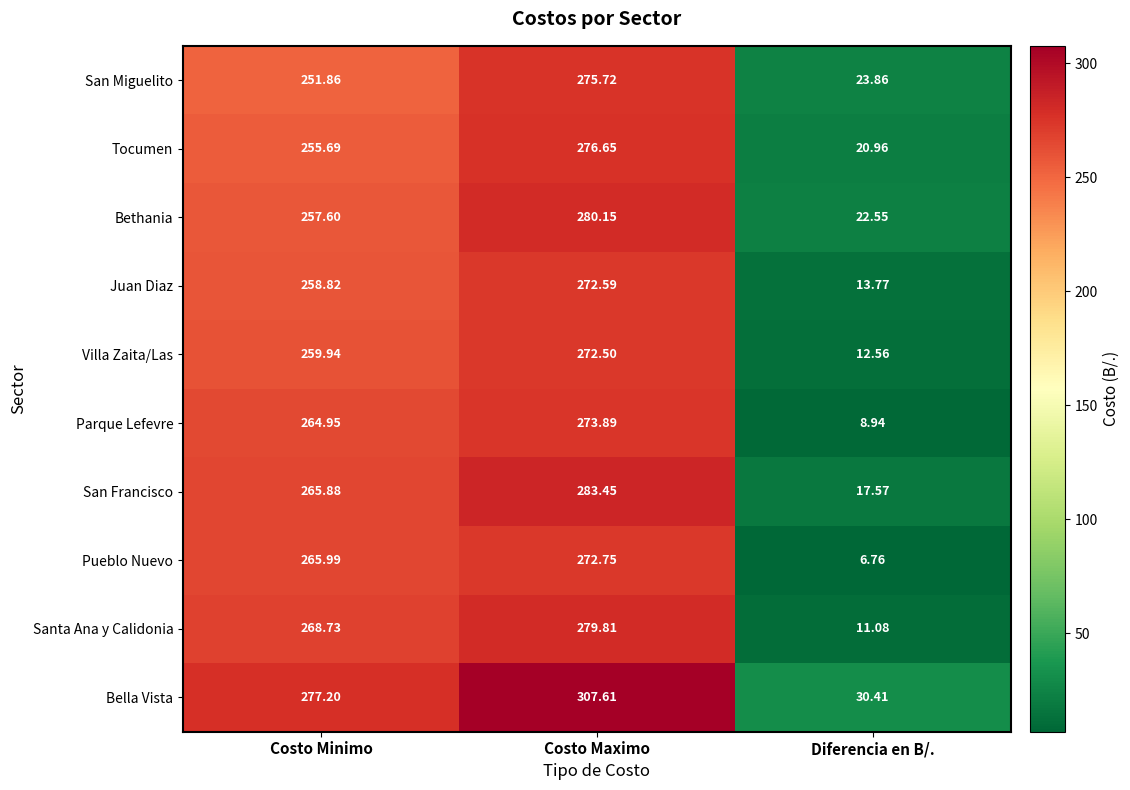

Rank the categories by Villa Zaita/Las value from highest to lowest.

Costo Maximo, Costo Minimo, Diferencia en B/.